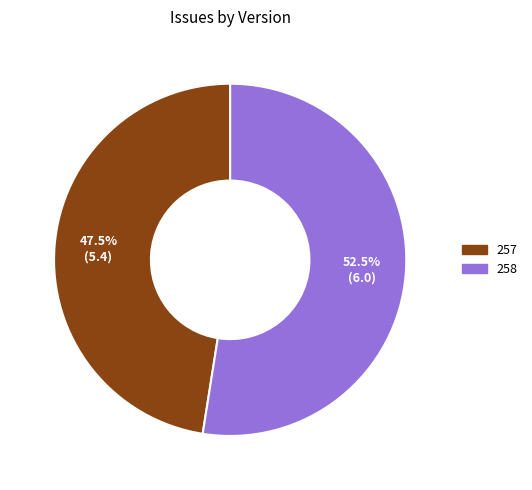

Which has a higher value, 258 or 257?

258